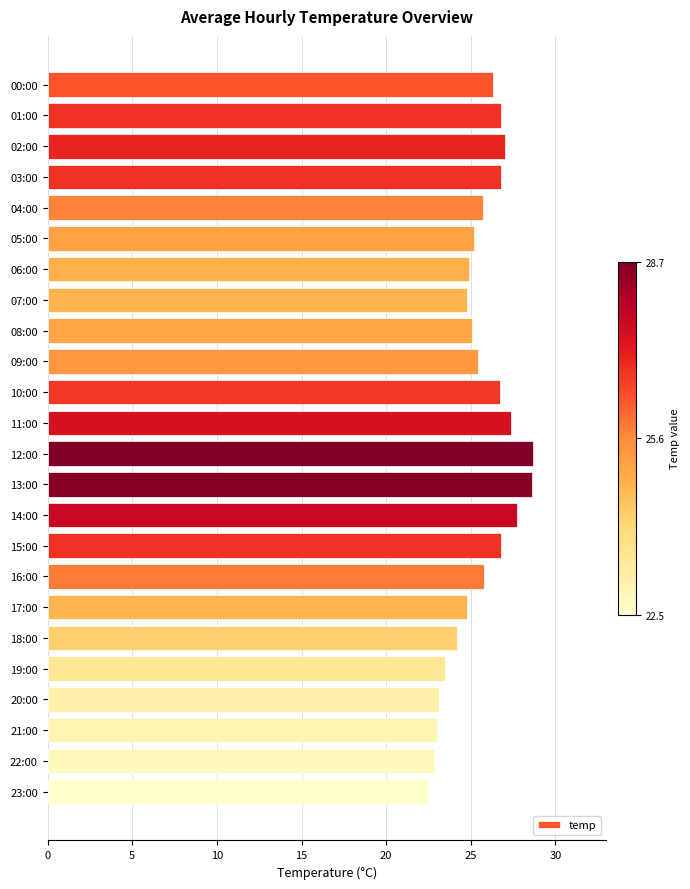

The value at 16:00 is 25.8. True or false?

True